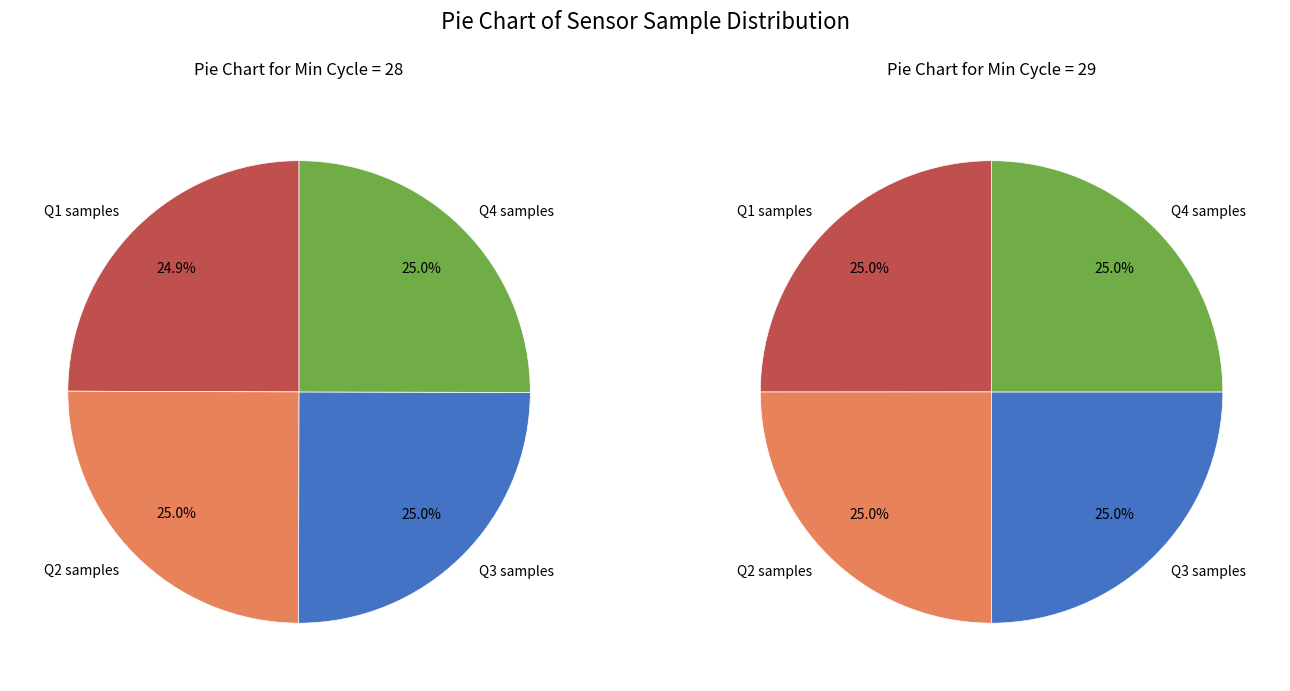

Does any single category account for the majority?

No